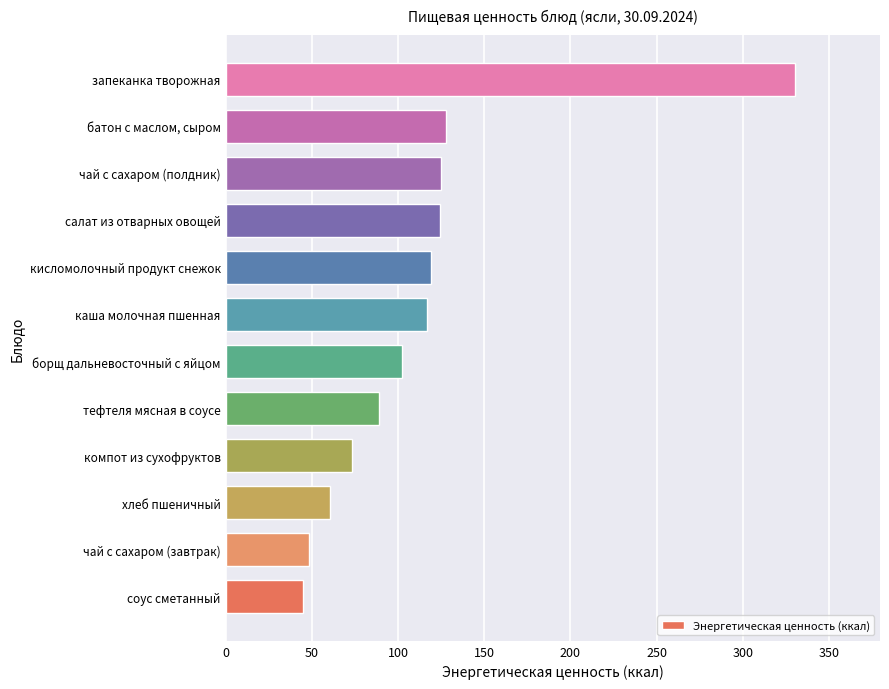

The value at чай с сахаром (завтрак) is 21.6. True or false?

False